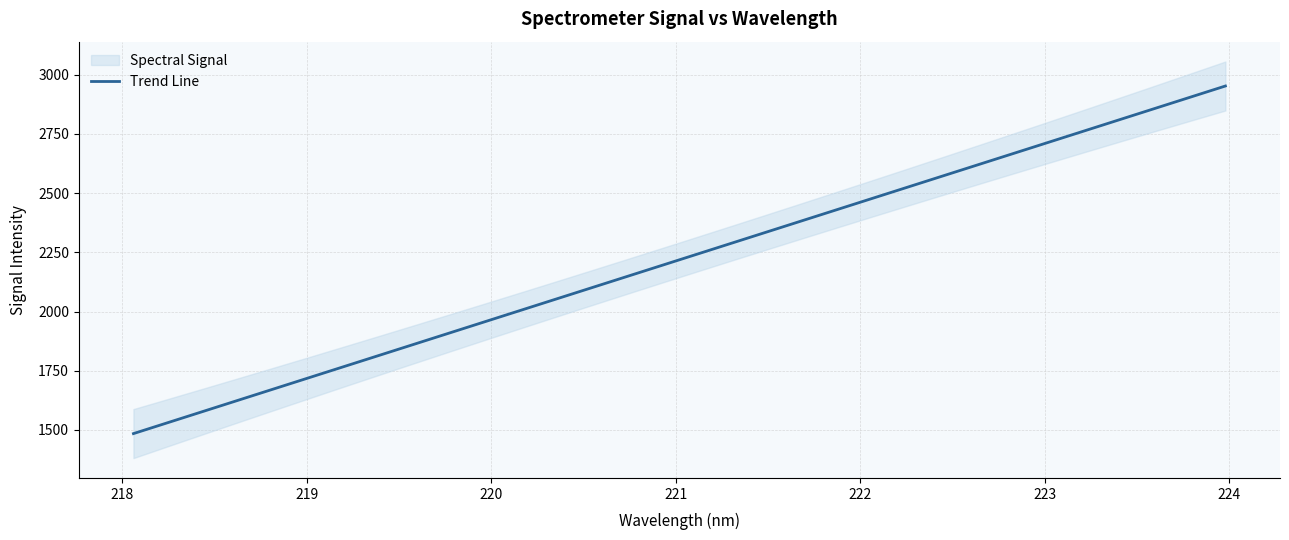

Reading left to right, extract all data points from this chart.

1484.5	1531.9	1579.3	1626.7	1674.1	1721.5	1768.9	1816.3	1863.6	1911.0	1958.4	2005.7	2053.1	2100.4	2147.8	2195.1	2242.5	2289.8	2337.1	2384.4	2431.8	2479.1	2526.4	2573.7	2621.0	2668.3	2715.6	2762.9	2810.2	2857.5	2904.8	2952.0